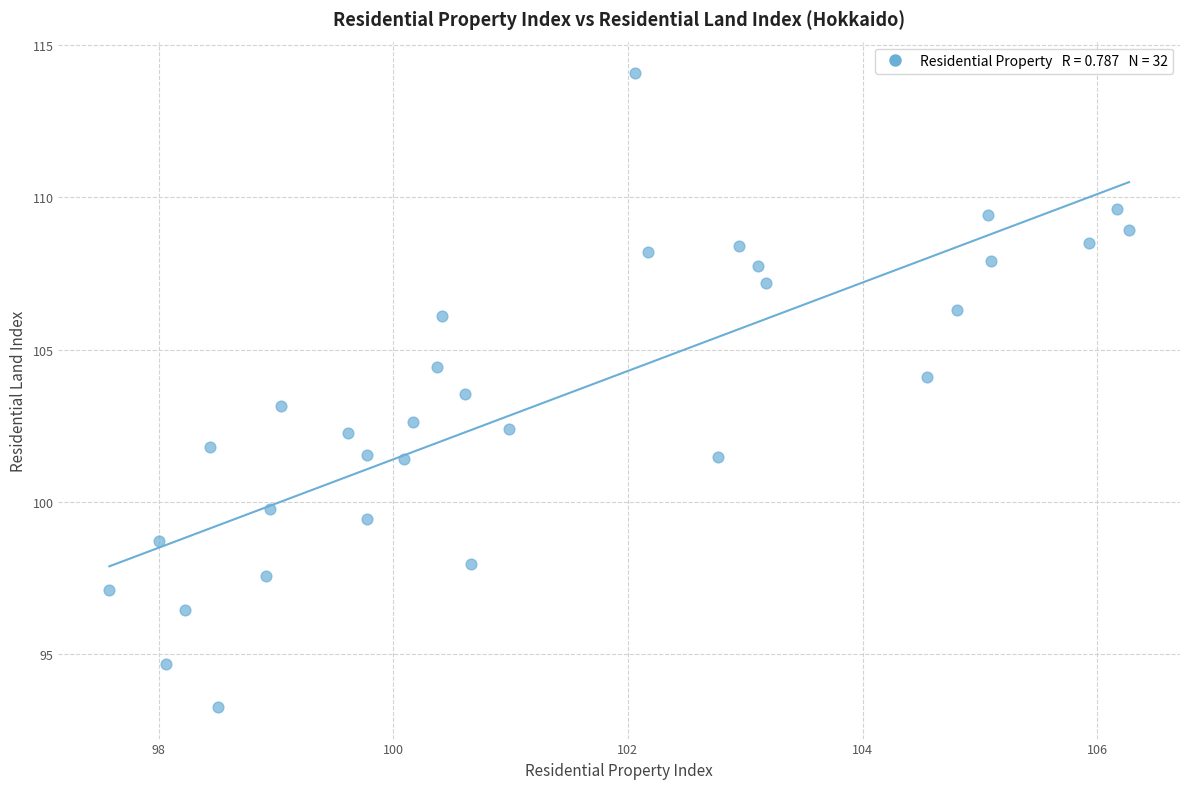

What is the range of X values (max minus min)?

8.7